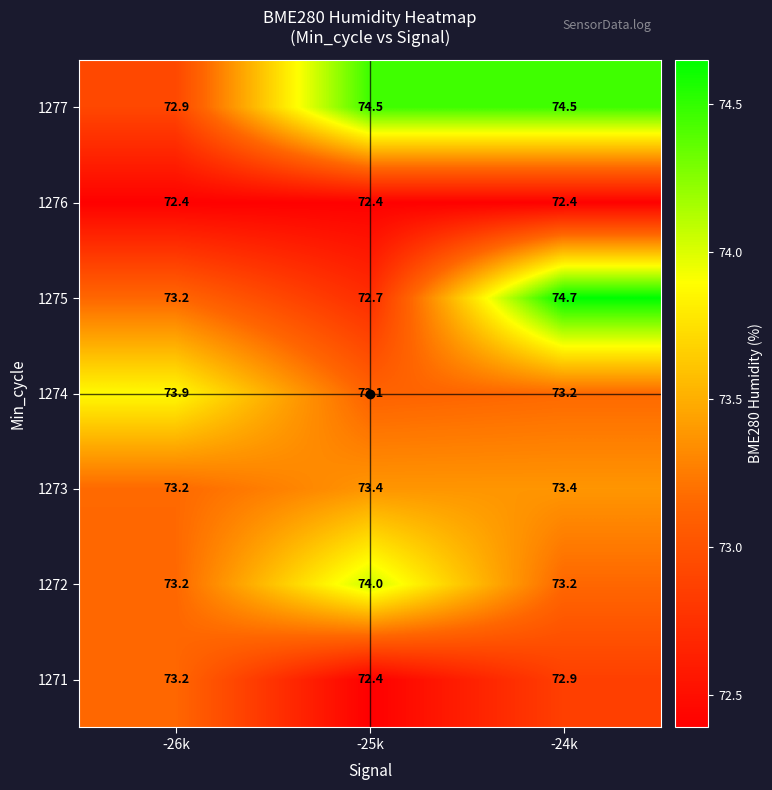

List the series in order of their peak value, lowest first.

1276, 1271, 1273, 1274, 1272, 1277, 1275